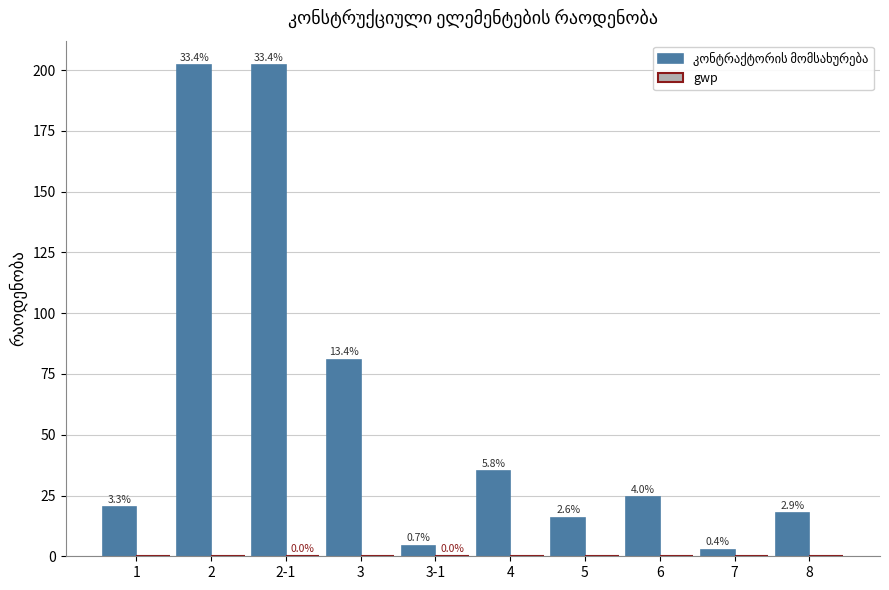

Rank the series at 4 from lowest to highest value.

gwp, კონტრაქტორის მომსახურება